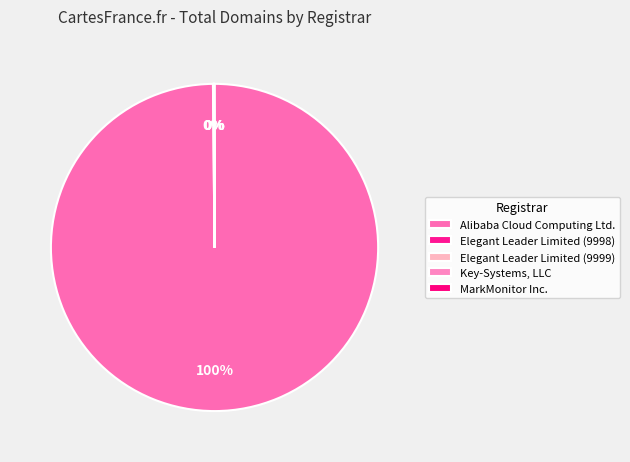

What is the smallest slice in the pie chart?

Elegant Leader Limited (9999)